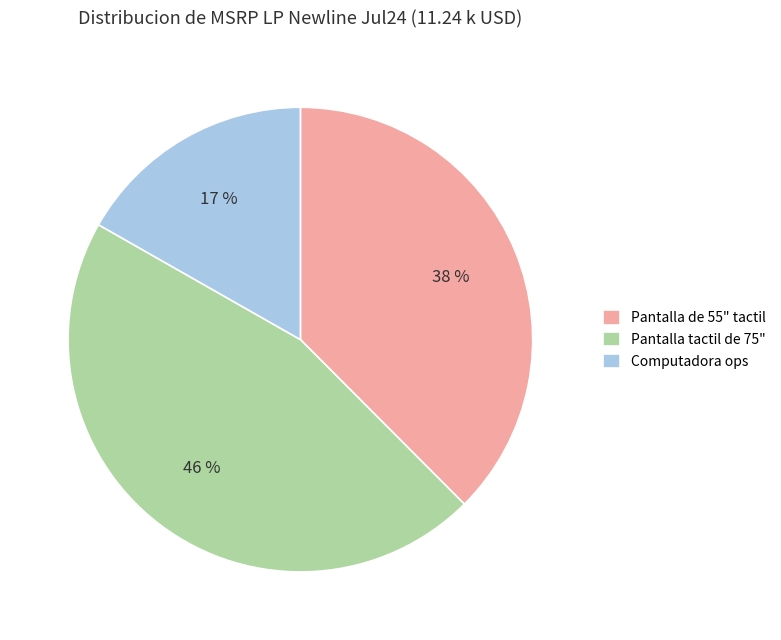

Does any single category account for the majority?

No